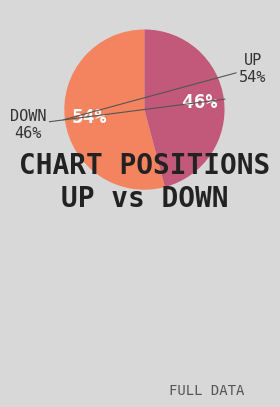

Rank the categories by value from highest to lowest.

up, down